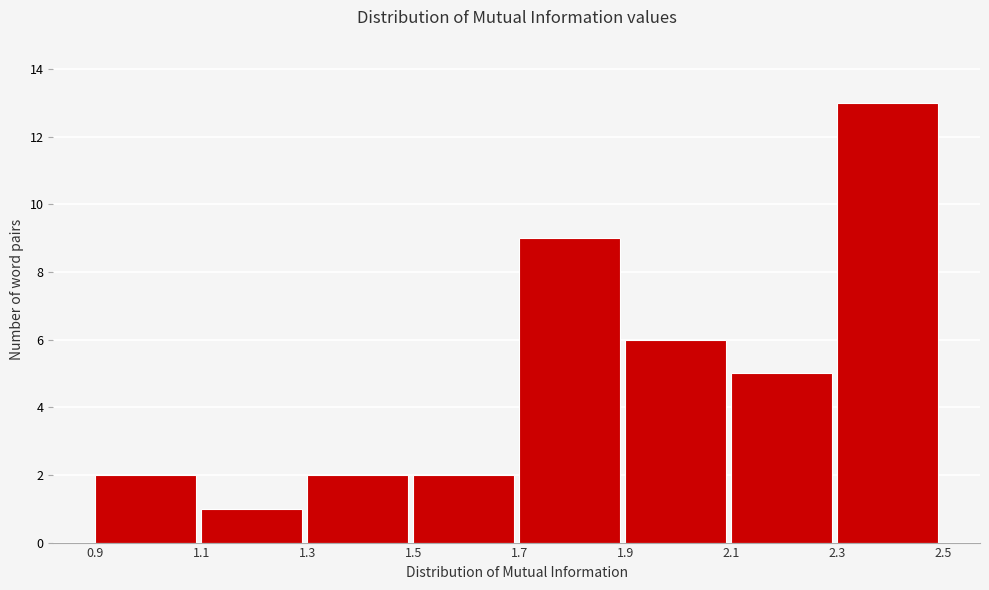

Which range on the x-axis has the tallest bar?

2.3 to 2.5